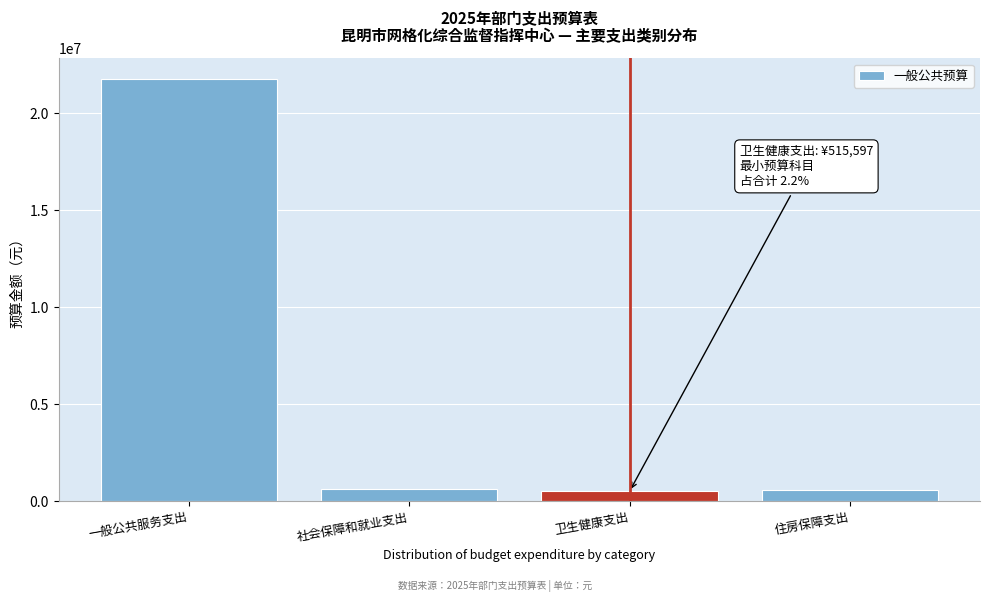

The value at 一般公共服务支出 is 38392253.8. True or false?

False